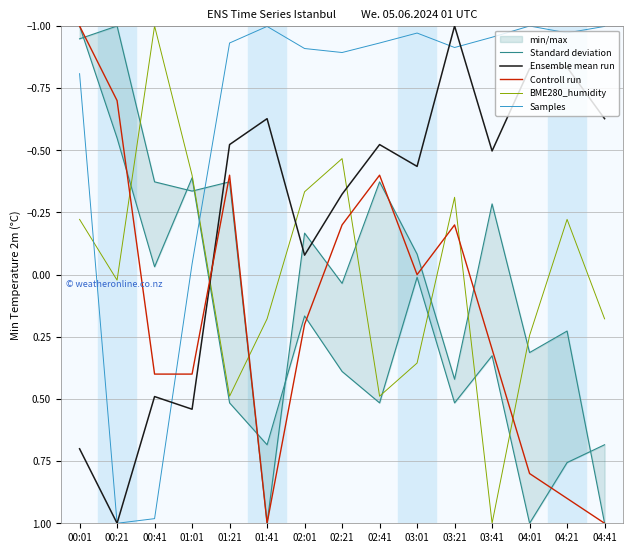

At how many categories does at least one series exceed 0?

15